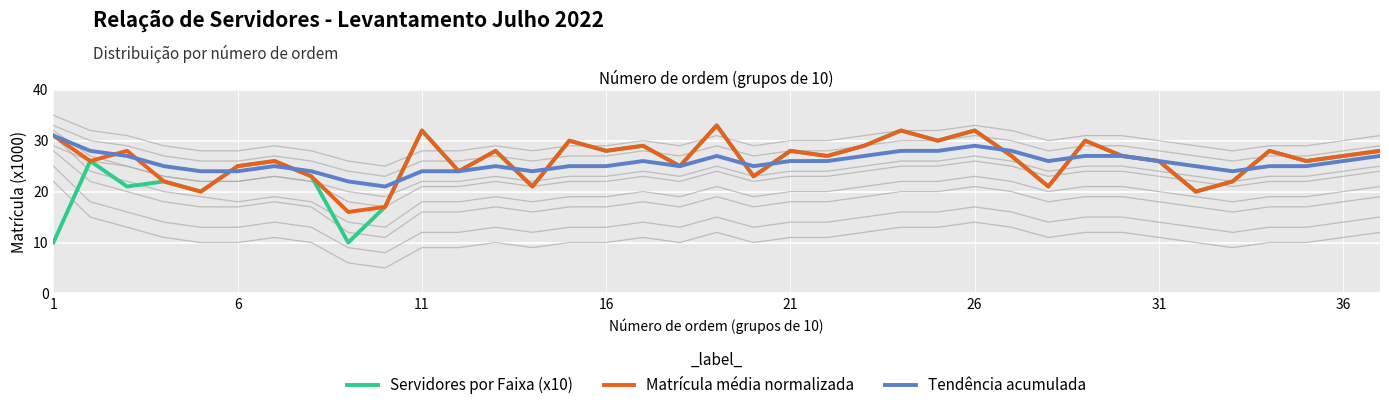

What are all the series names shown in the legend?

Servidores por Faixa (x10), Matrícula média normalizada, Tendência acumulada